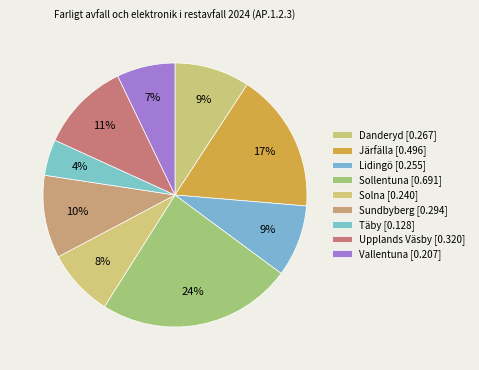

Which slice is the largest?

Sollentuna